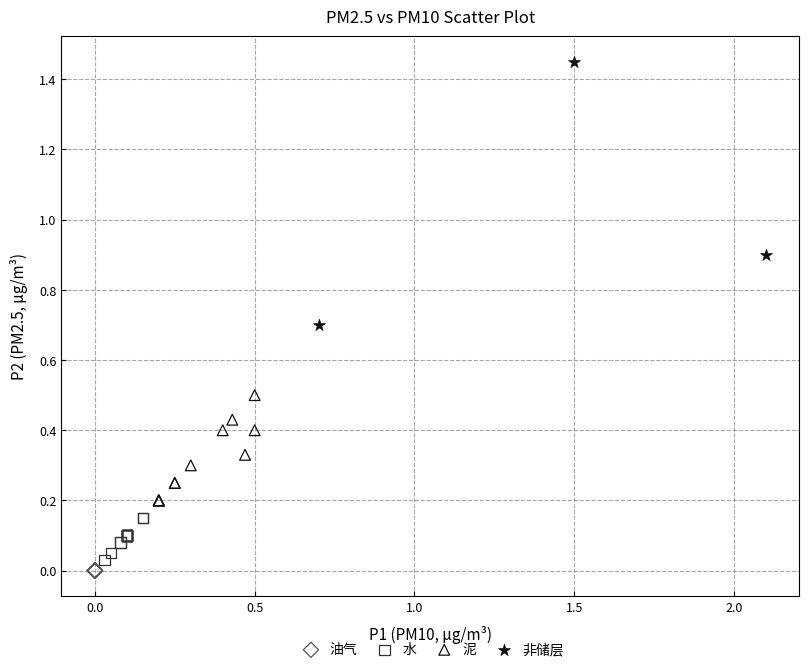

What are all the series names shown in the legend?

油气, 水, 泥, 非储层